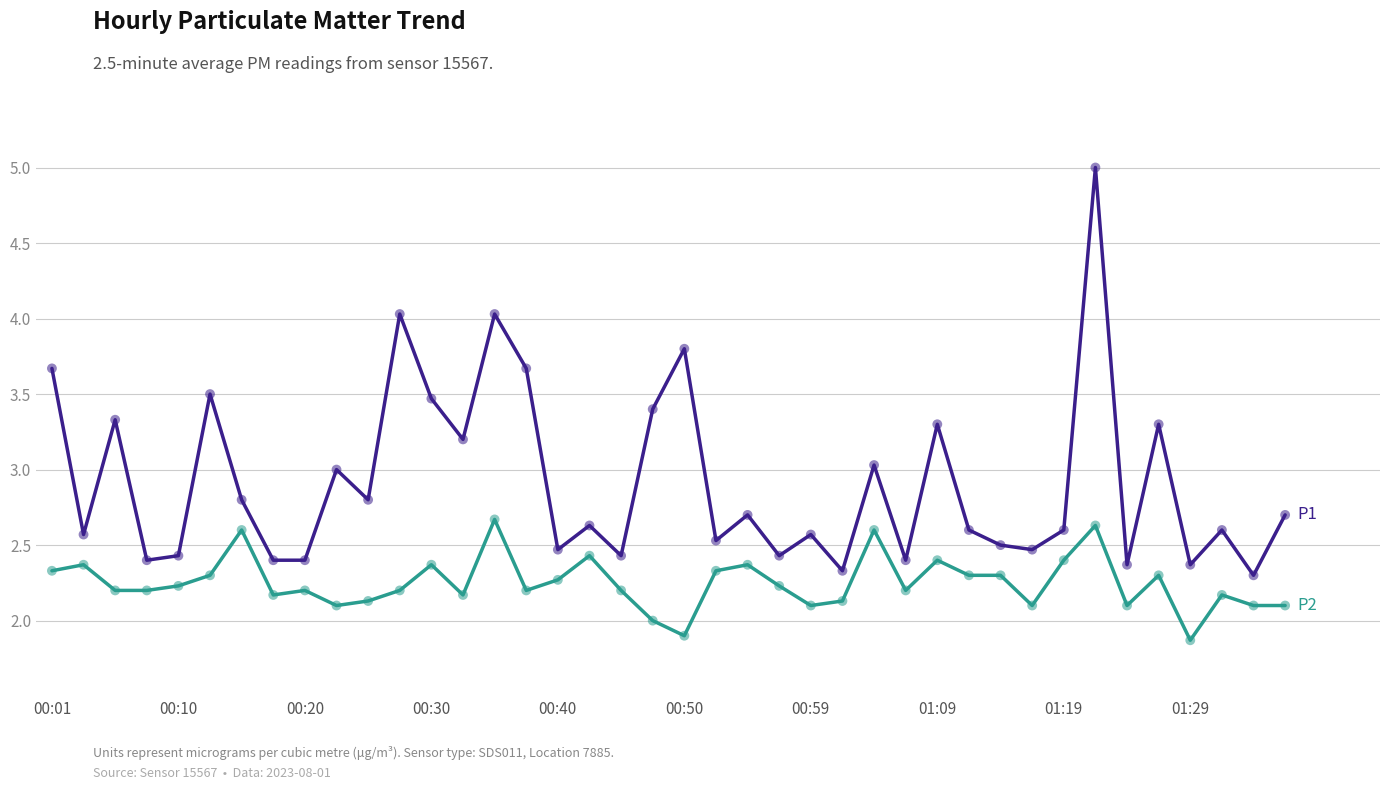

What is the smallest value displayed?

1.9